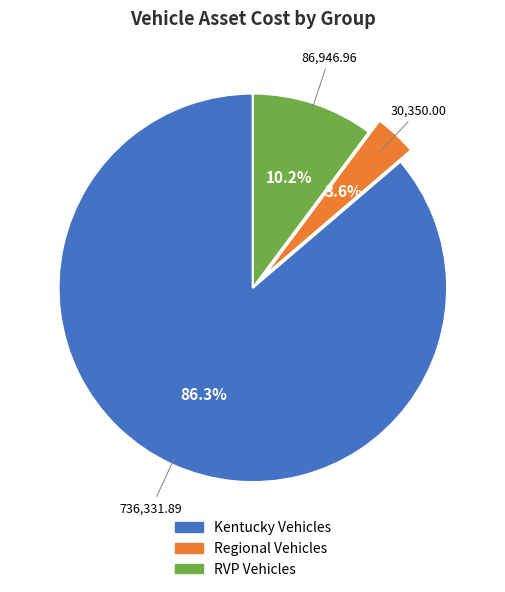

To the nearest percent, what is the difference between the largest and smallest slice percentages?

83%